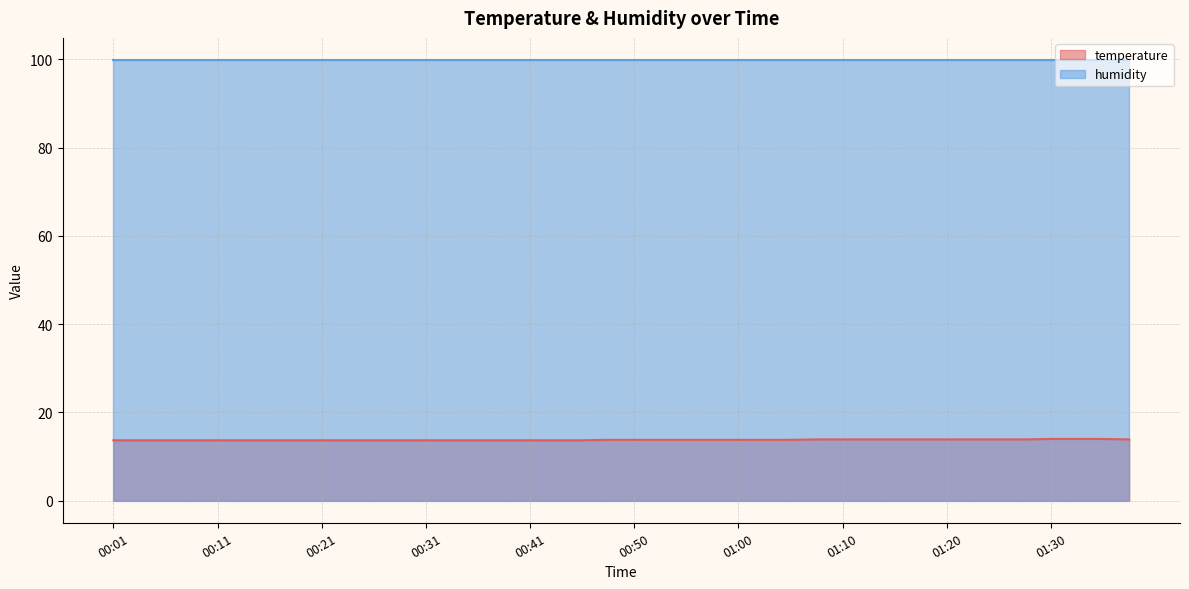

What is the sum of the values at 01:28 and 01:23?

27.8